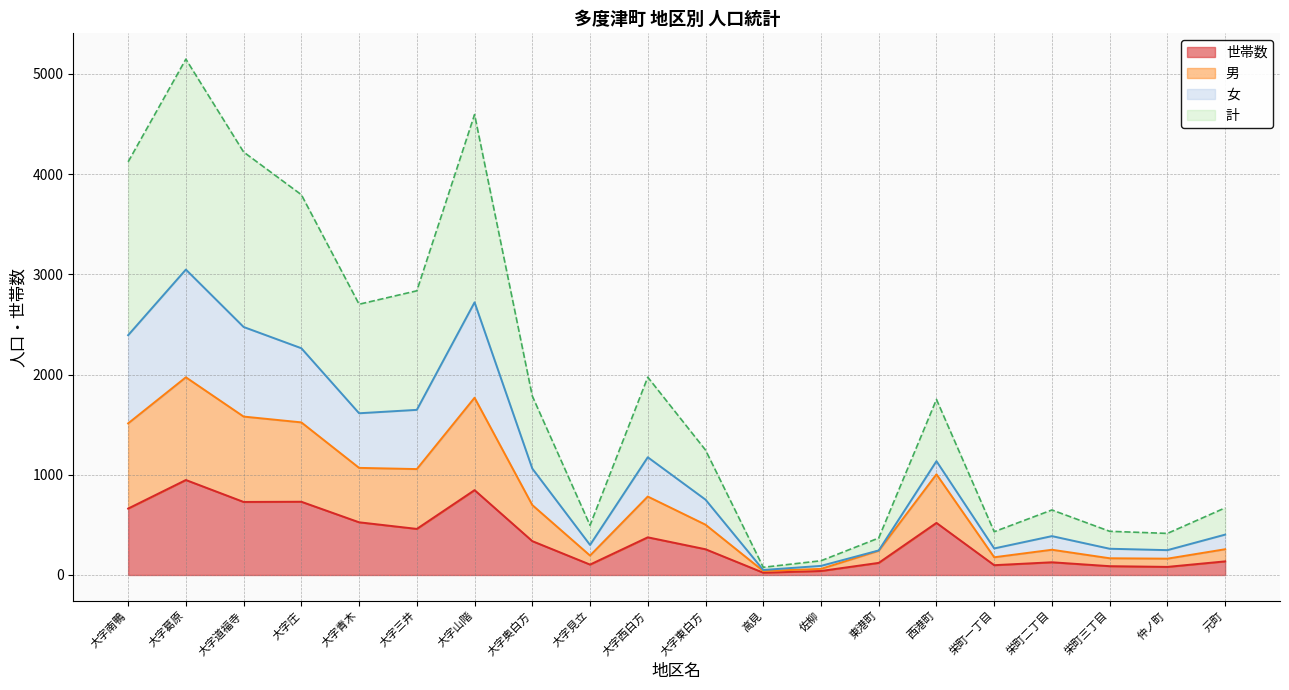

True or false: 女 has a value of 33 at 高見.

False